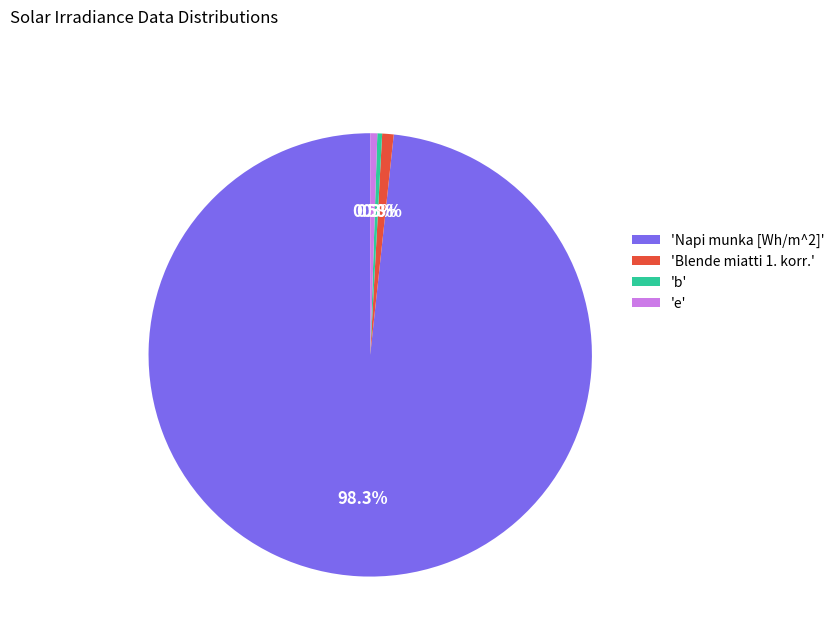

Which slice is the largest?

'Napi munka [Wh/m^2]'